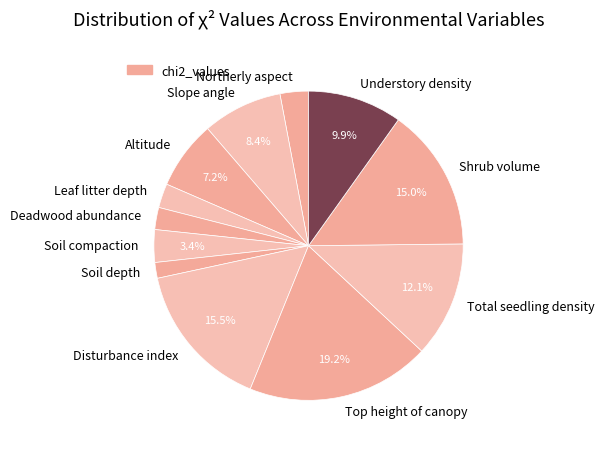

True or false: Slope angle accounts for 8% of the total.

True